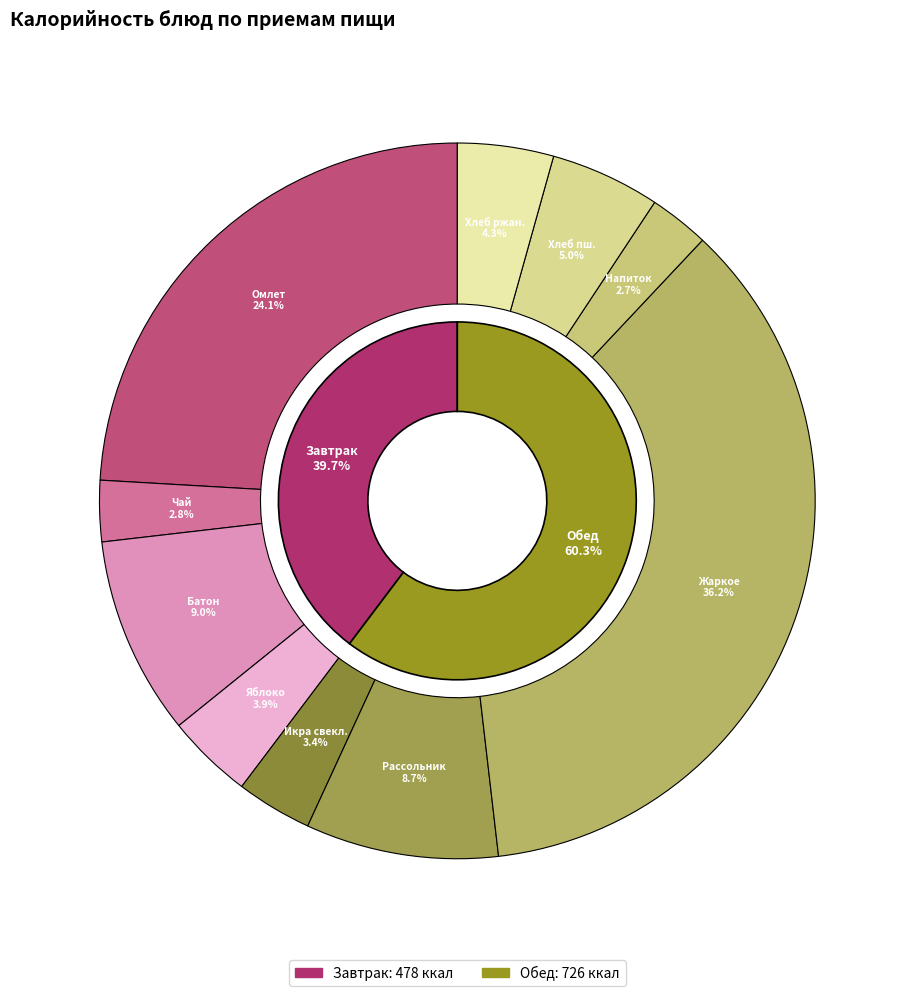

To the nearest percent, what percentage of the pie is Икра свекольная?

3%